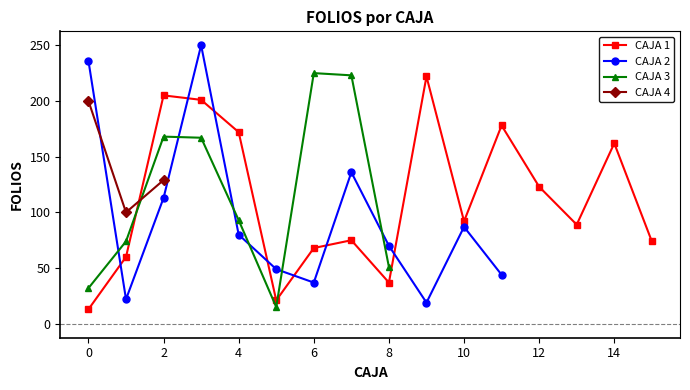

What is the difference between the second highest and second lowest values?

221